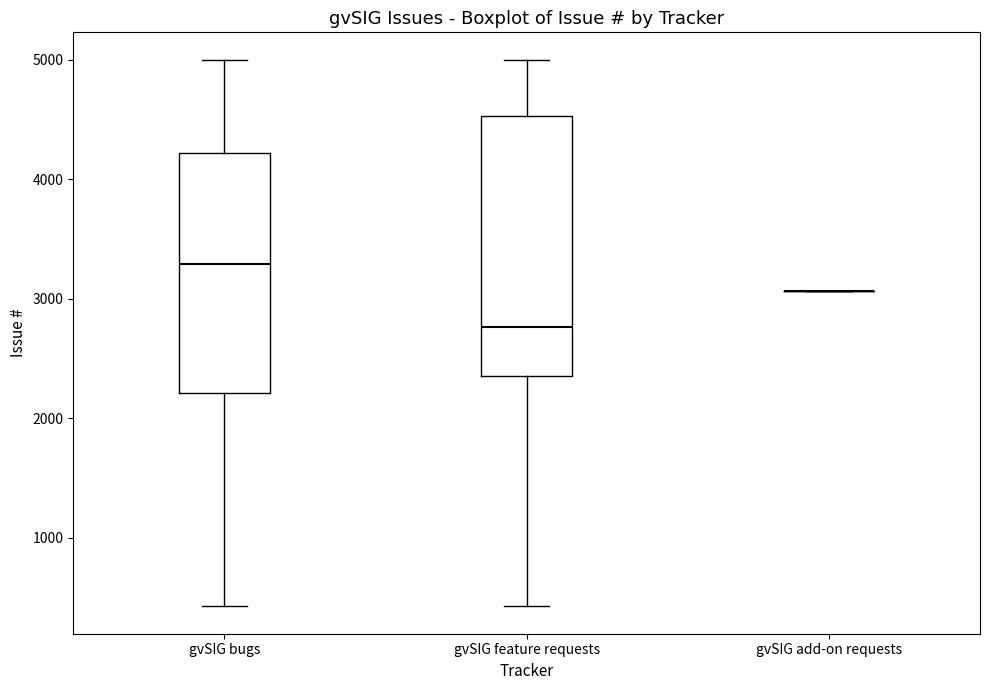

Which box is the tallest, from its lower edge to its upper edge?

gvSIG feature requests